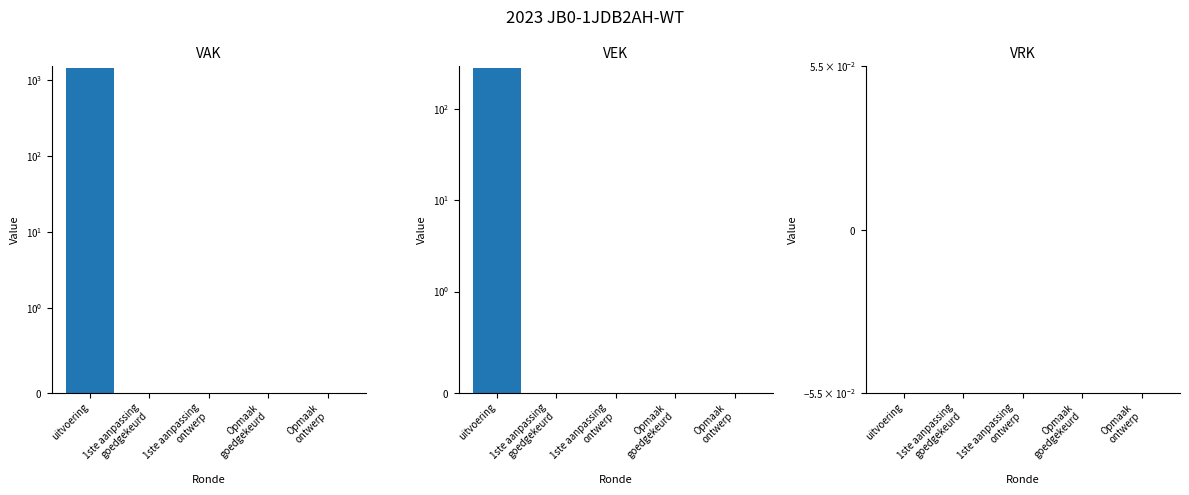

Reading left to right, transcribe all the data shown in this chart.

VAK: uitvoering=1426	1ste aanpassing
goedgekeurd=0	1ste aanpassing
ontwerp=0	Opmaak
goedgekeurd=0	Opmaak
ontwerp=0
VEK: uitvoering=282	1ste aanpassing
goedgekeurd=0	1ste aanpassing
ontwerp=0	Opmaak
goedgekeurd=0	Opmaak
ontwerp=0
VRK: uitvoering=0	1ste aanpassing
goedgekeurd=0	1ste aanpassing
ontwerp=0	Opmaak
goedgekeurd=0	Opmaak
ontwerp=0